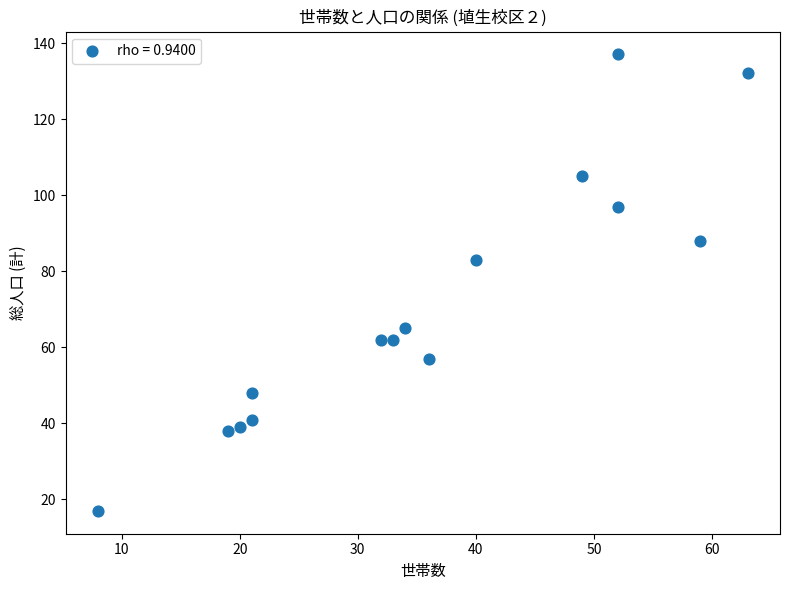

What is the range of X values (max minus min)?

55